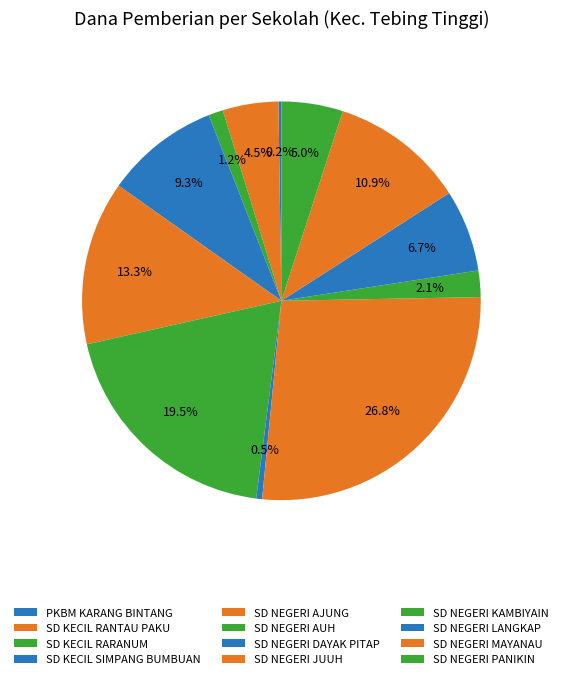

Does SD NEGERI PANIKIN account for over 50% of the chart?

No